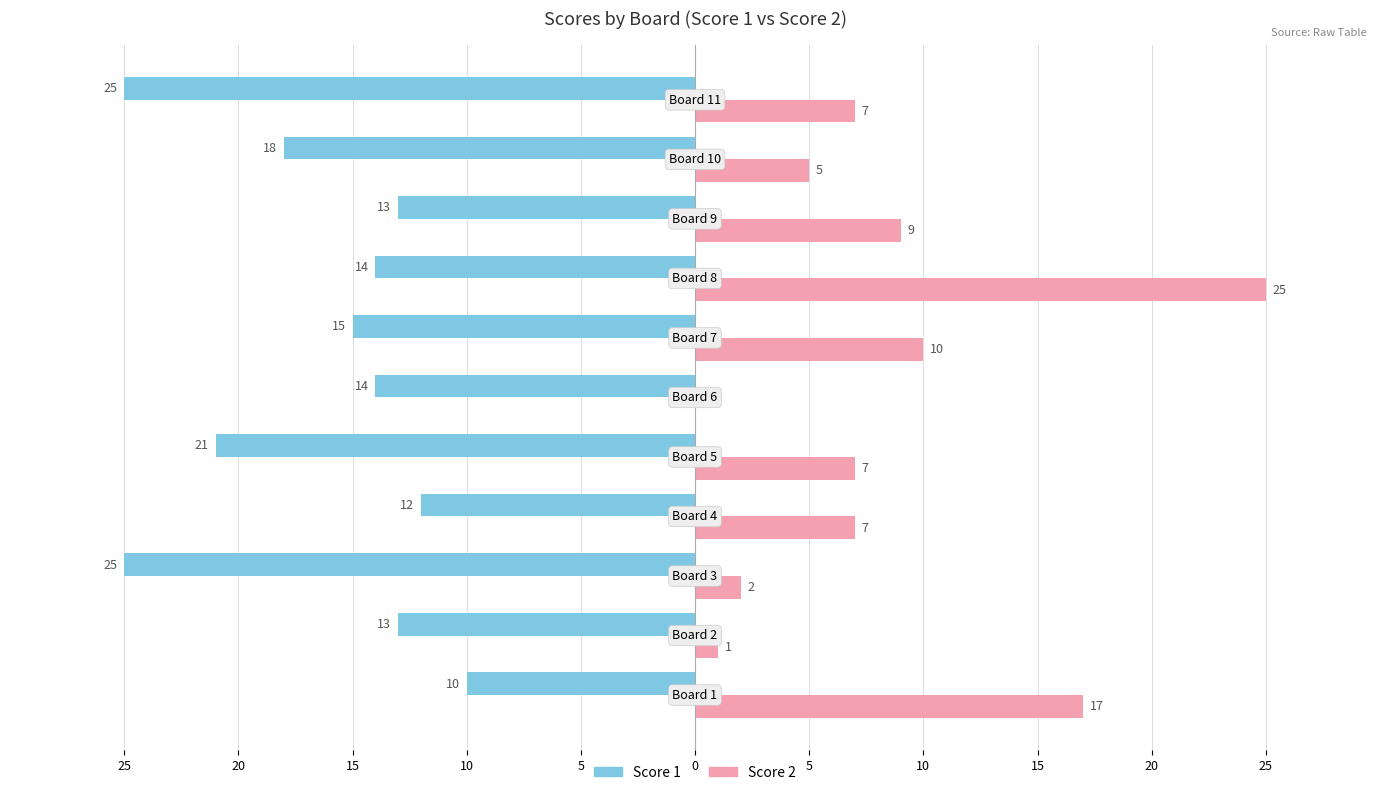

What is the label of the 9th bar from the right?

15